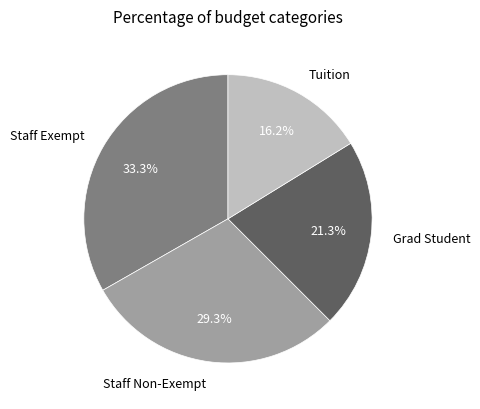

Which category has the biggest portion of the pie?

Staff Exempt